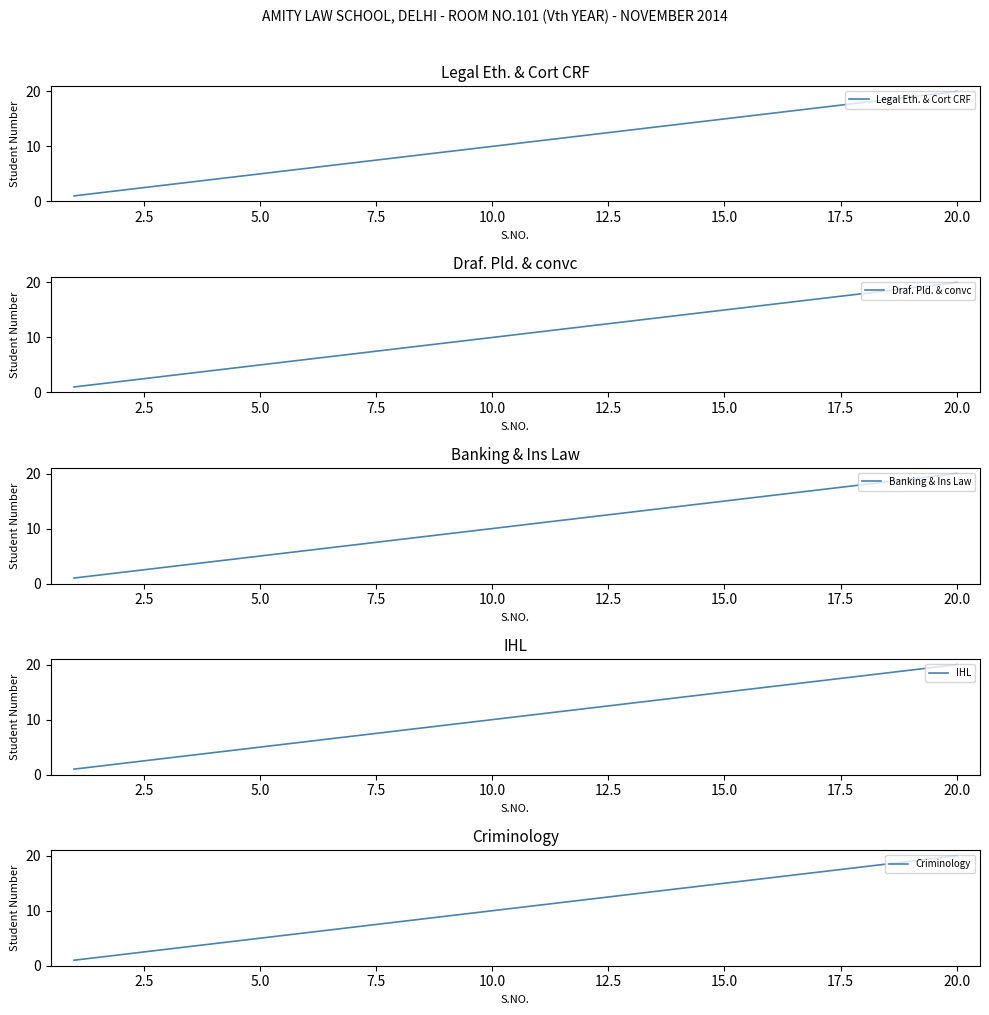

What is the highest value of the Criminology series?

20